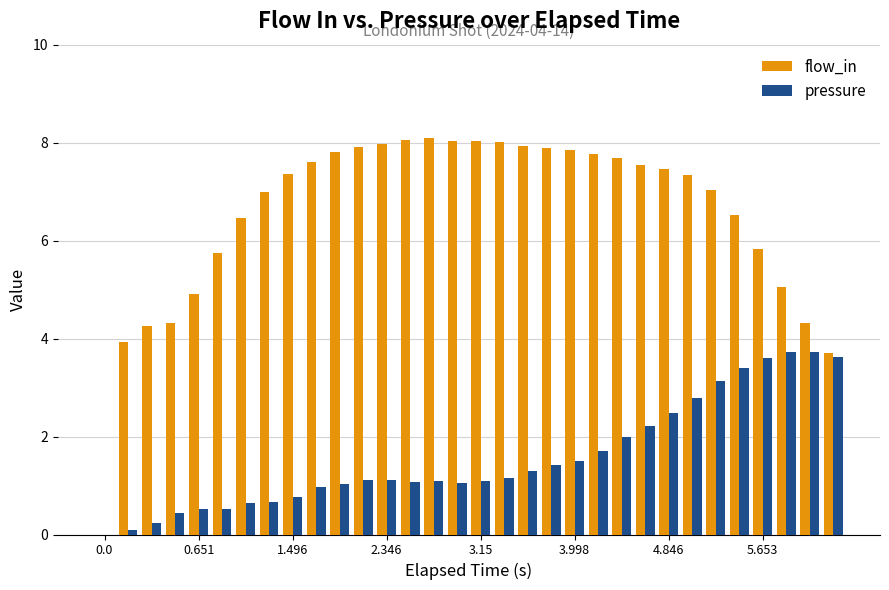

Count the number of categories in the chart.

32